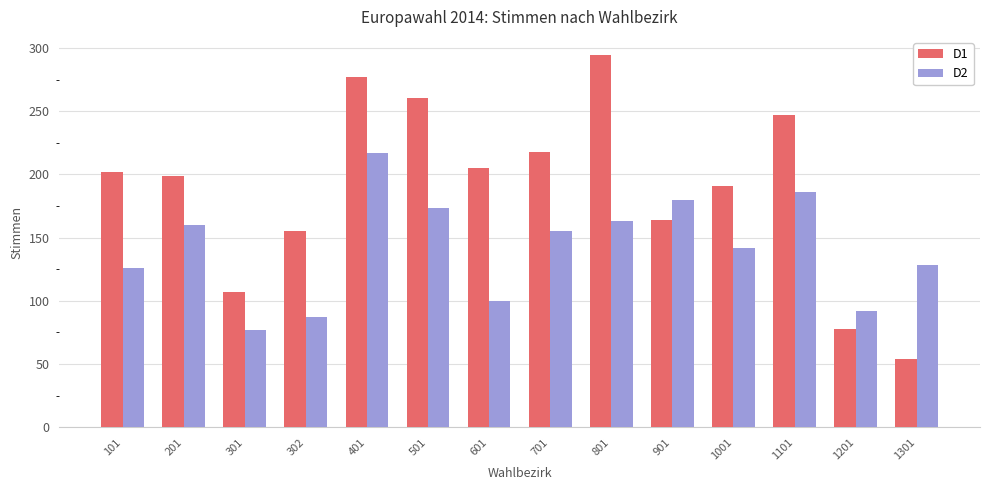

Rank the series by their maximum value, from highest to lowest.

D1, D2